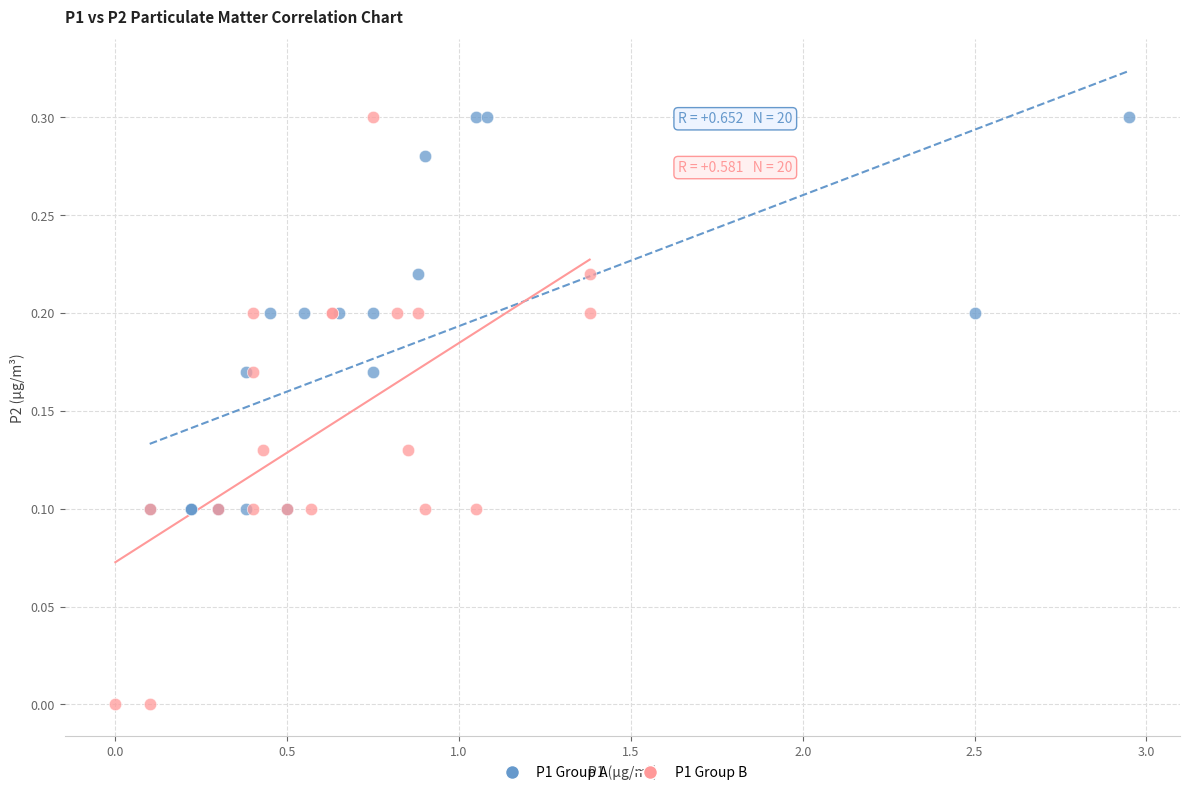

Which series contains the lowest Y value?

P1 Group B